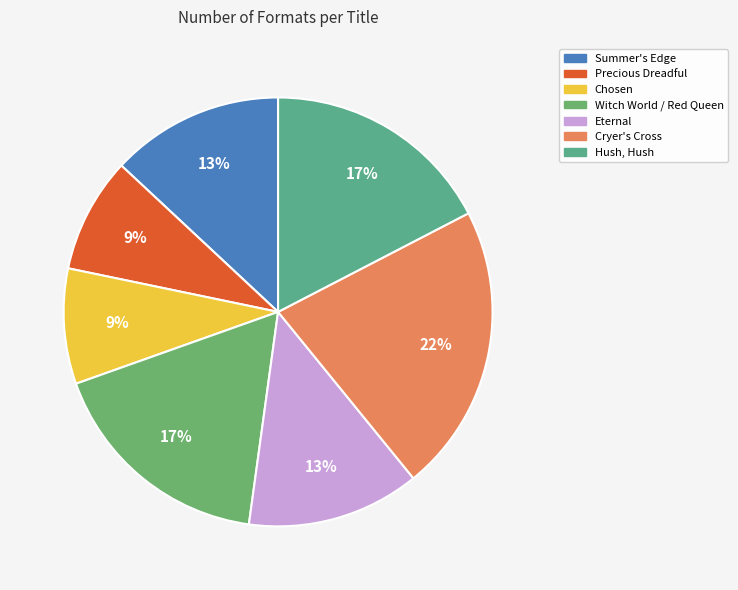

Is there any slice that represents more than half of the pie?

No